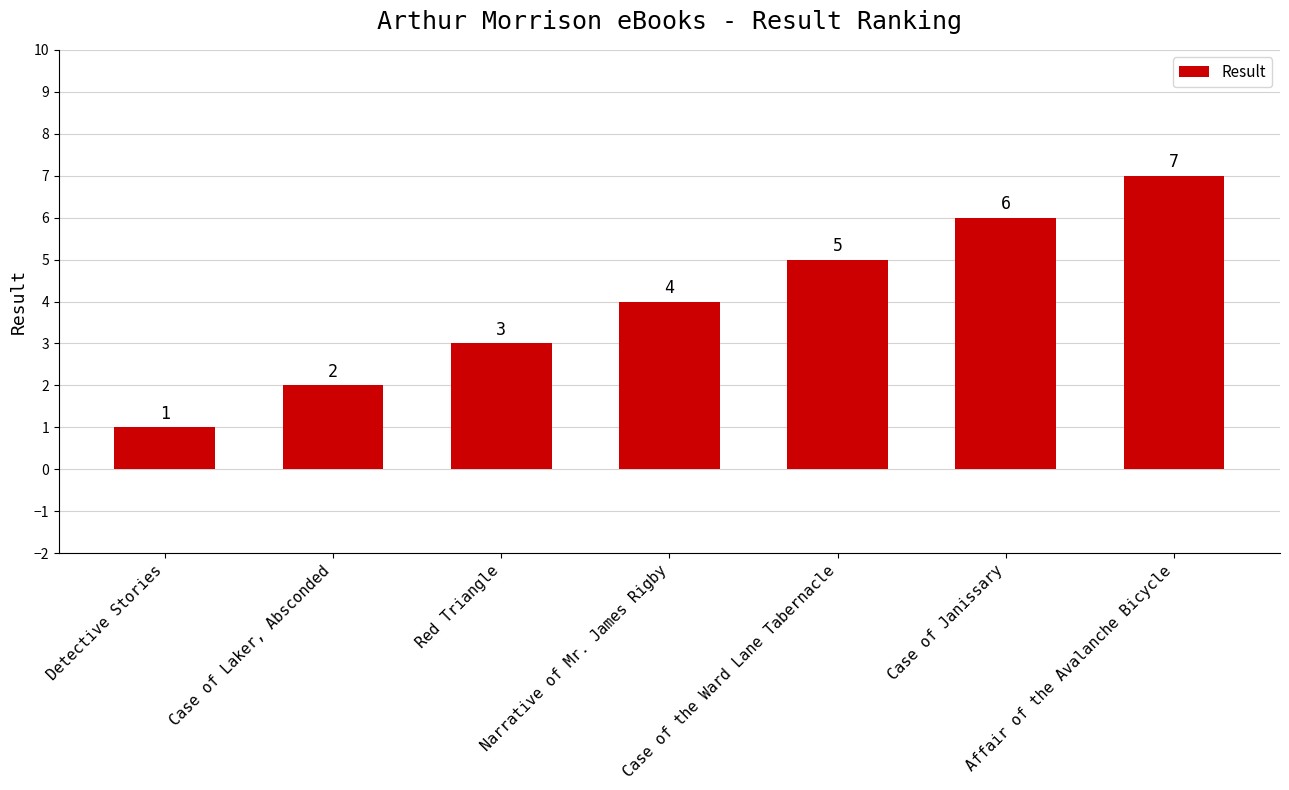

What value does the data have at Red Triangle?

3